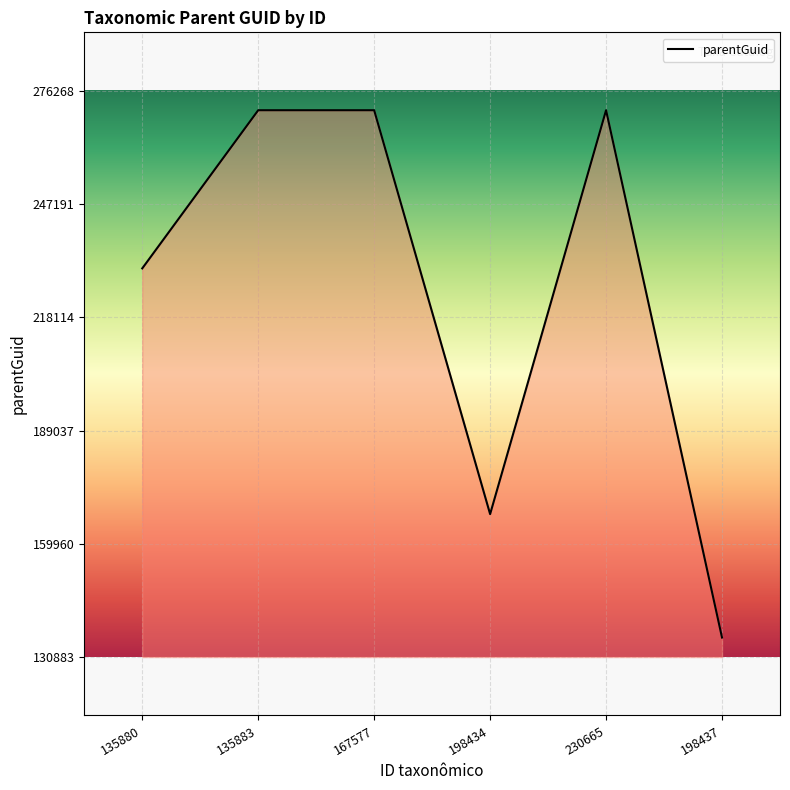

At which label is the value closest to 203575?

135880